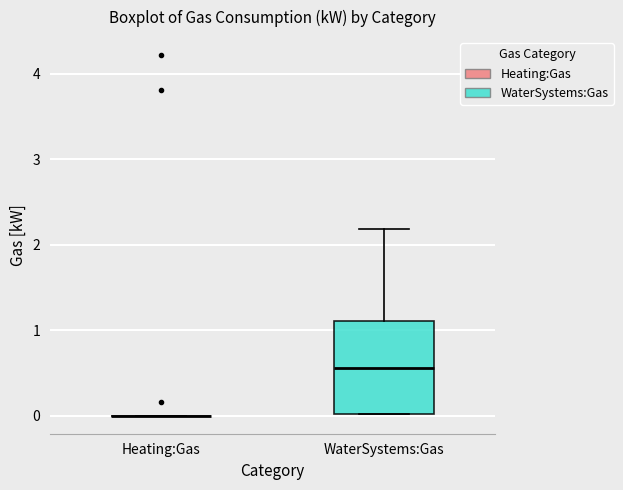

Reading left to right, read every box against the y-axis: the position of its median line, the range the box covers, and the ends of its whiskers. The values are not printed on the chart, so give them approximately, as read against the axis.

Heating:Gas: box collapsed to a line at 0.0, whiskers 0.0 to 0.0
WaterSystems:Gas: median 0.6, box 0.0 to 1.1, whiskers 0.0 to 2.2